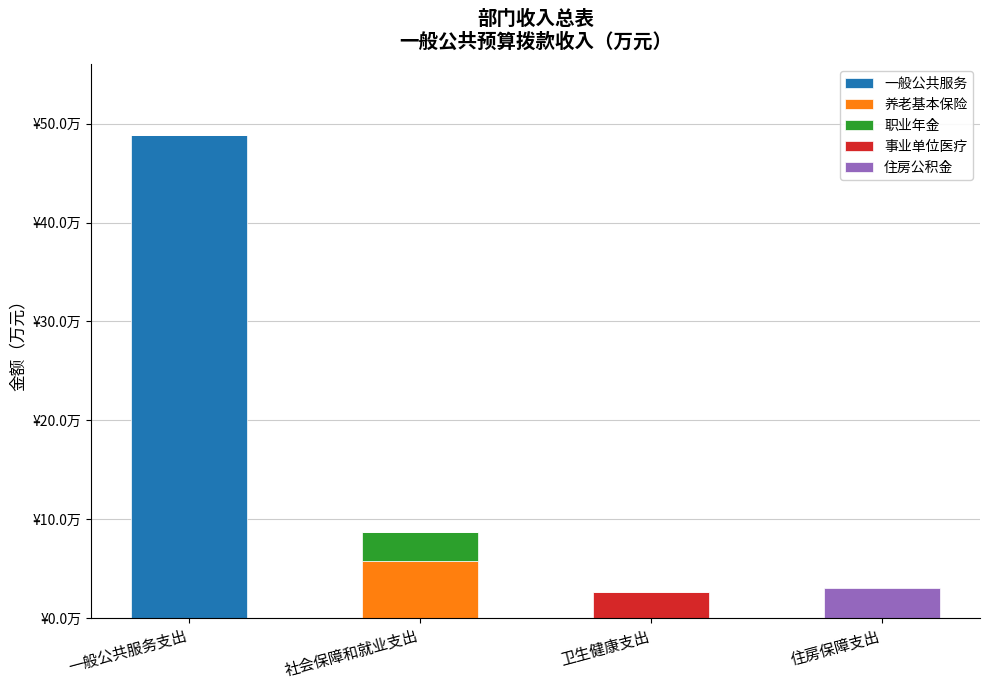

Which series has the largest total across all categories?

一般公共服务